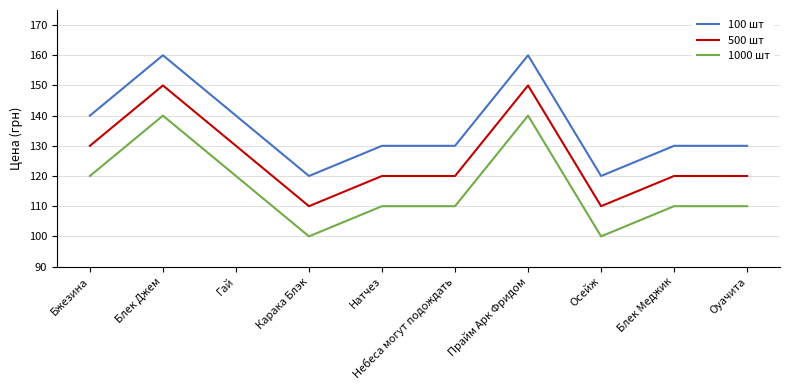

True or false: 100 шт and 1000 шт intersect in this chart.

False